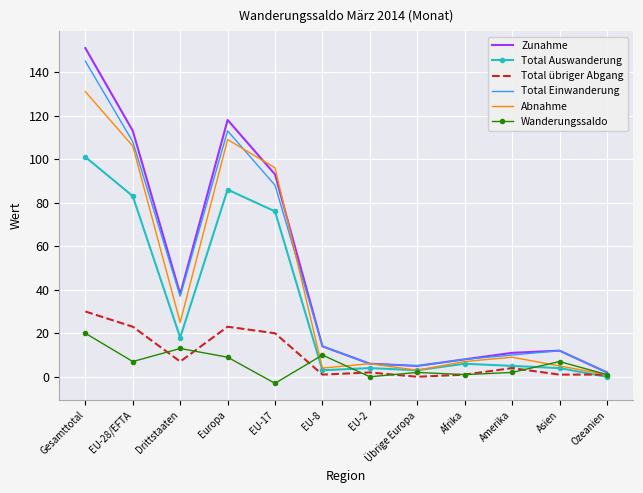

At which category is the sum across all series the highest?

Gesamttotal